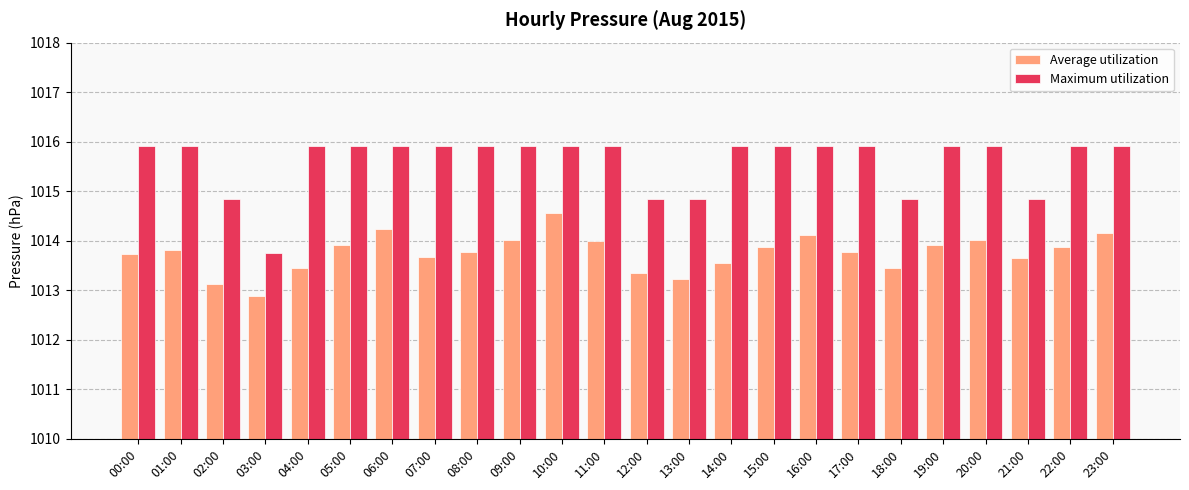

List the series in order of their peak value, highest first.

Maximum utilization, Average utilization